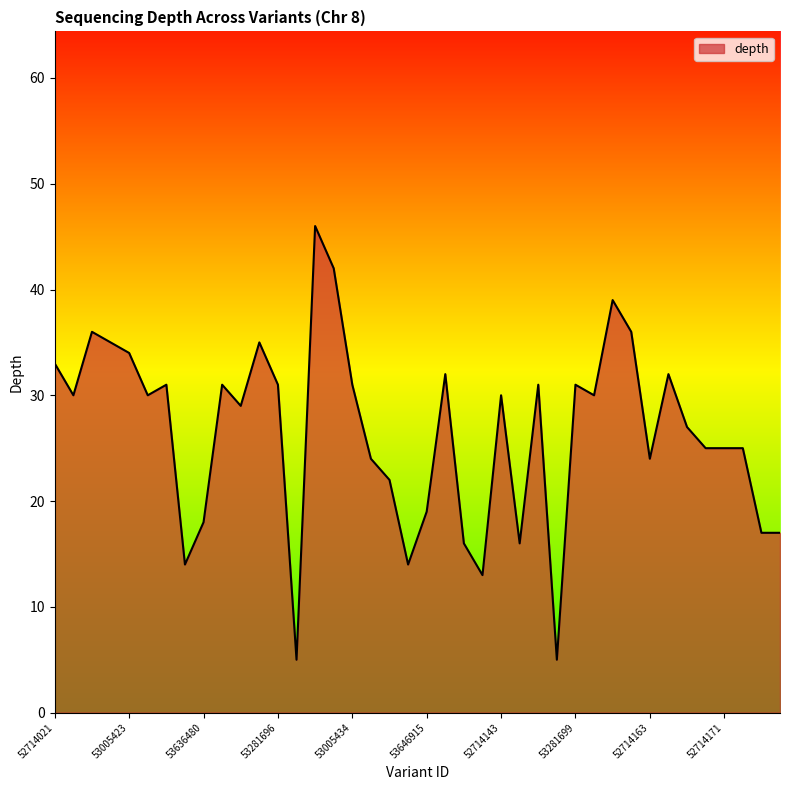

What is the difference between the maximum and minimum values?

41